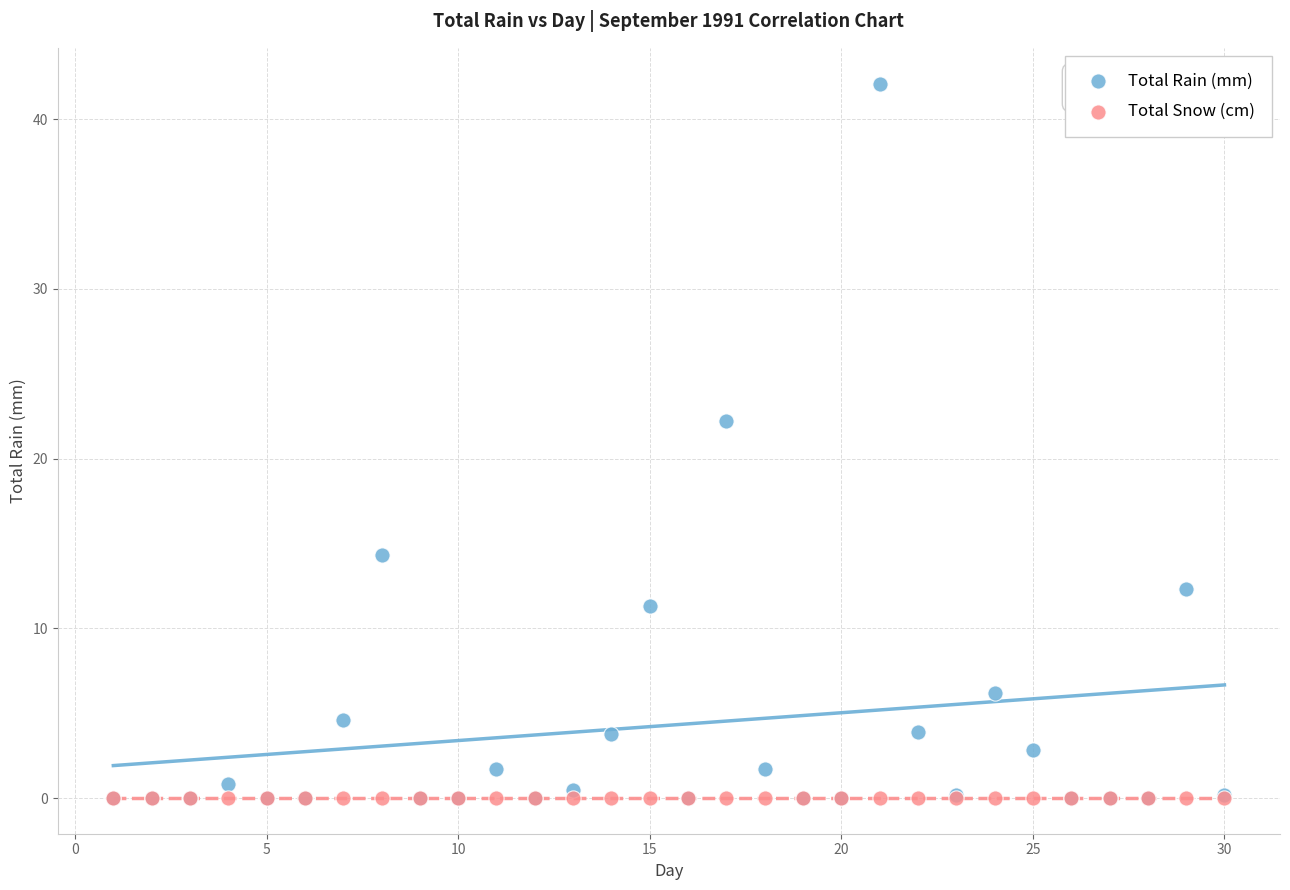

In the Total Rain (mm) series, what Y value is closest to 21?

22.2